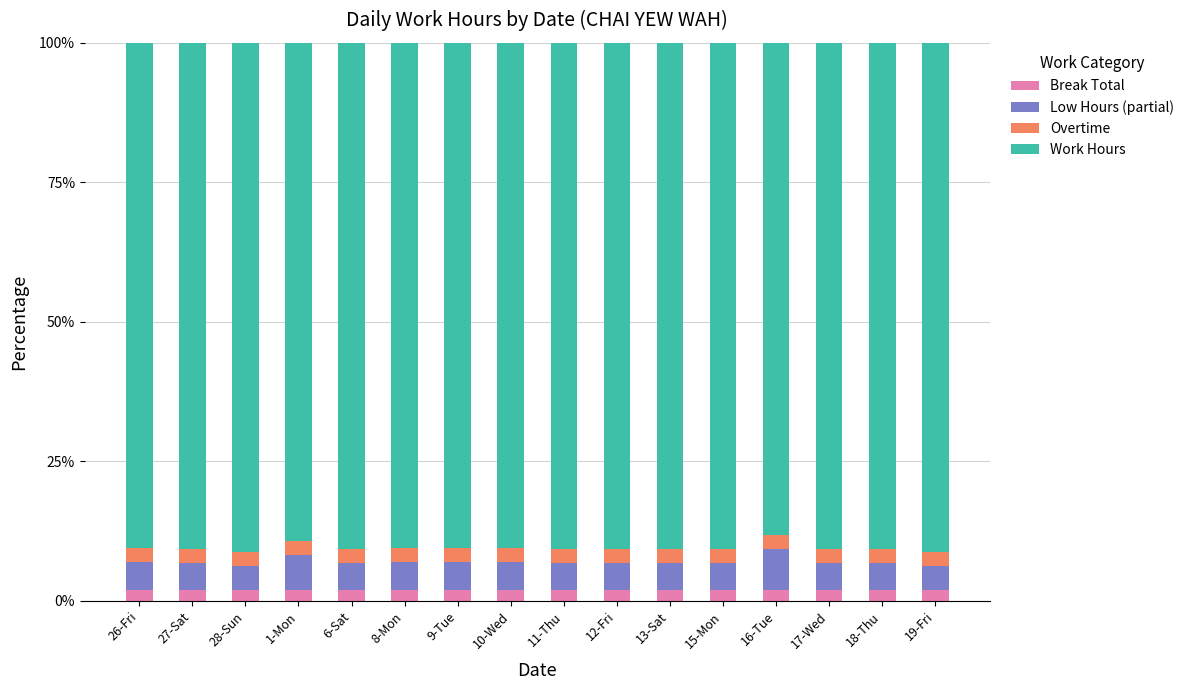

What is the lowest value of the Break Total series?

2.0